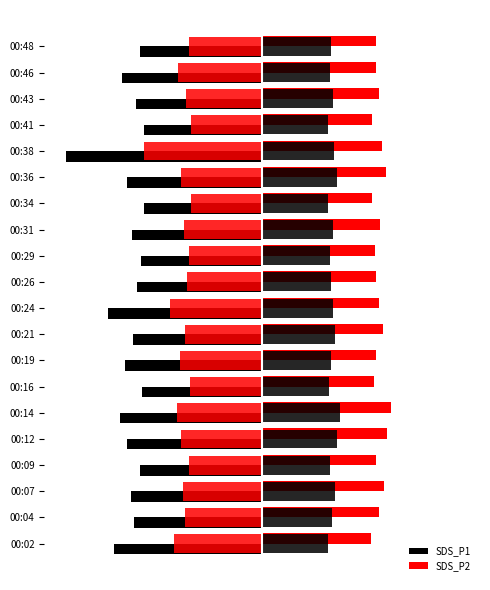

What is the difference between the SDS_P2 values at 00:16 and 00:21?

0.4